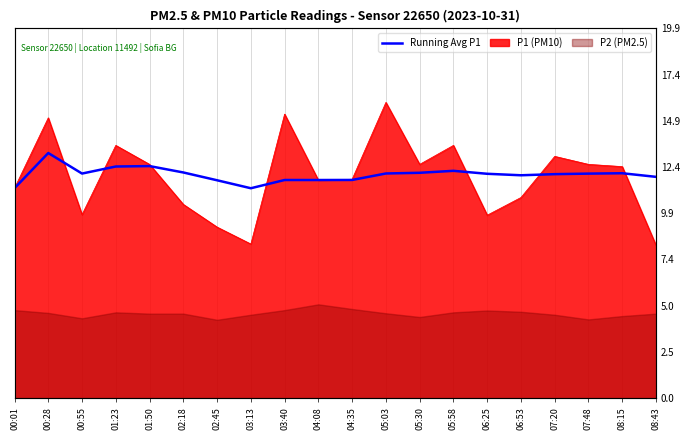

True or false: the data shows 11.7 at 03:40.

True